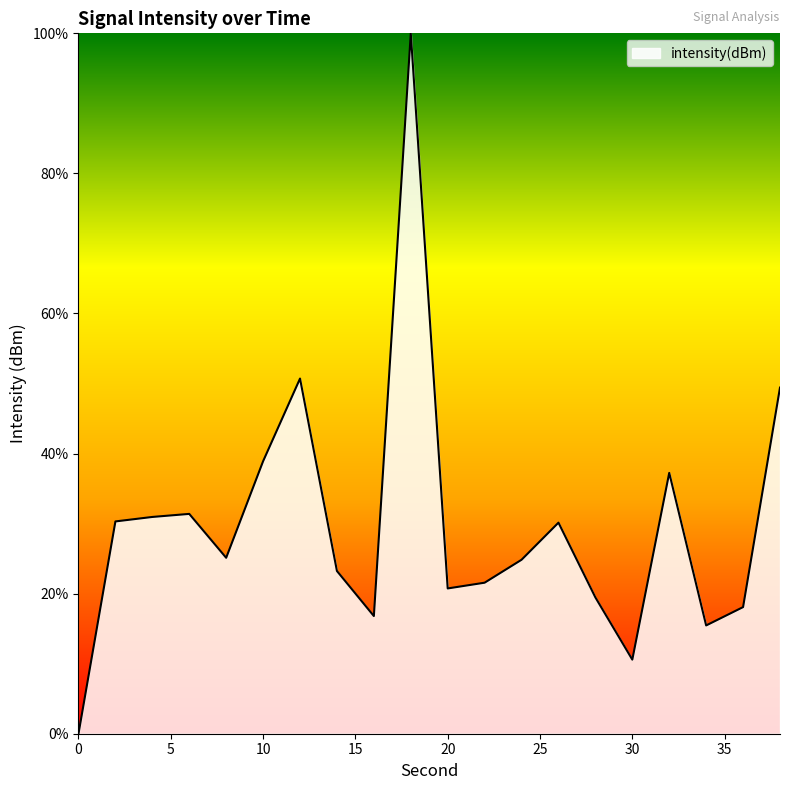

What is the difference between the maximum and minimum values?

100.0